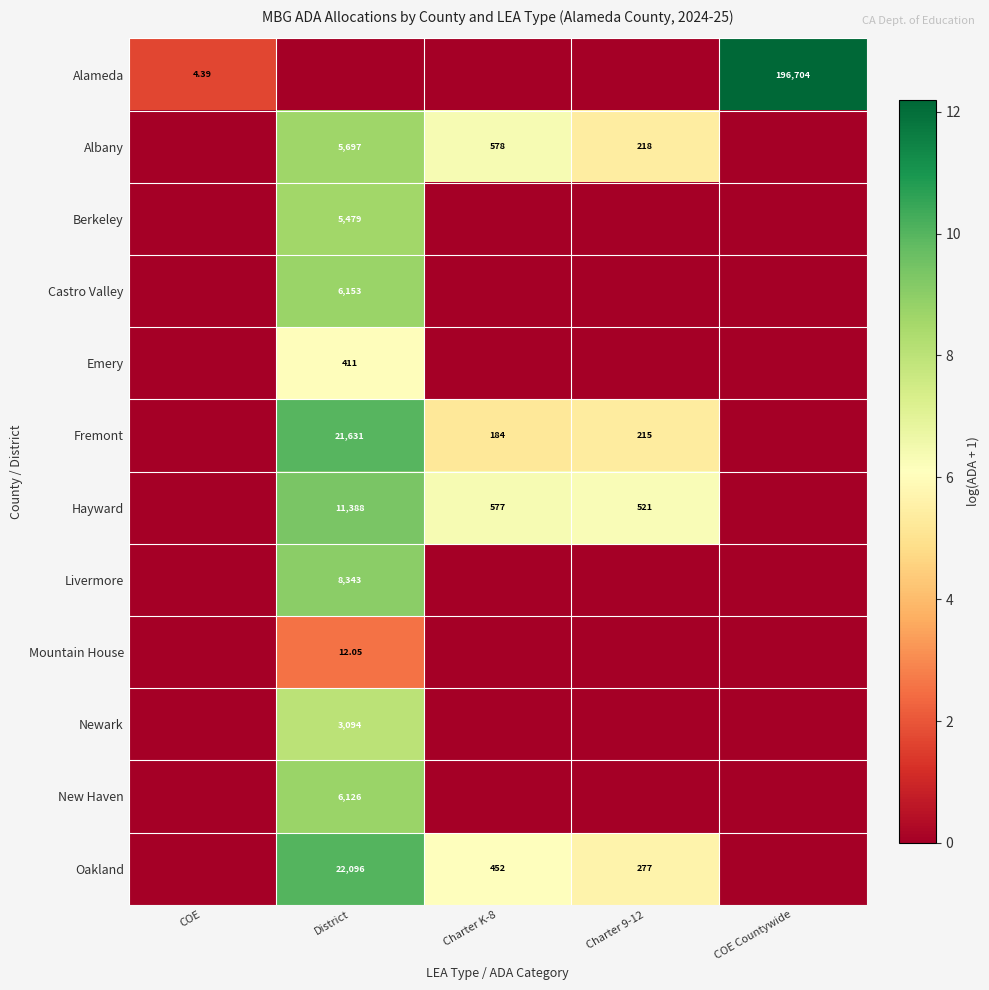

Is the value of Mountain House at District greater than the value of Albany at Charter 9-12?

No